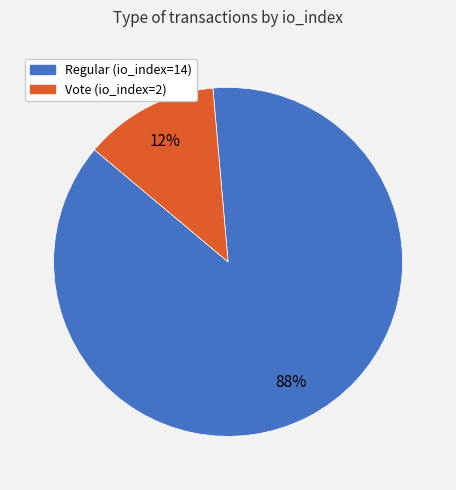

Between Regular (io_index=14) and Vote (io_index=2), which is larger?

Regular (io_index=14)